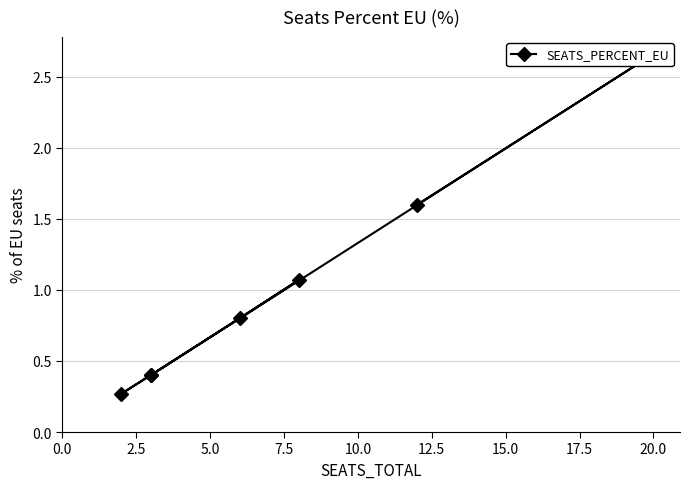

Approximately how many times larger is the value at 5.0 compared to 7.5?

0.4